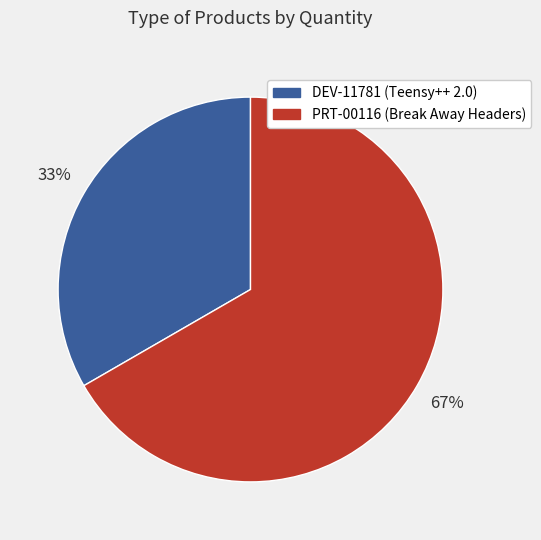

Which category has the biggest portion of the pie?

PRT-00116